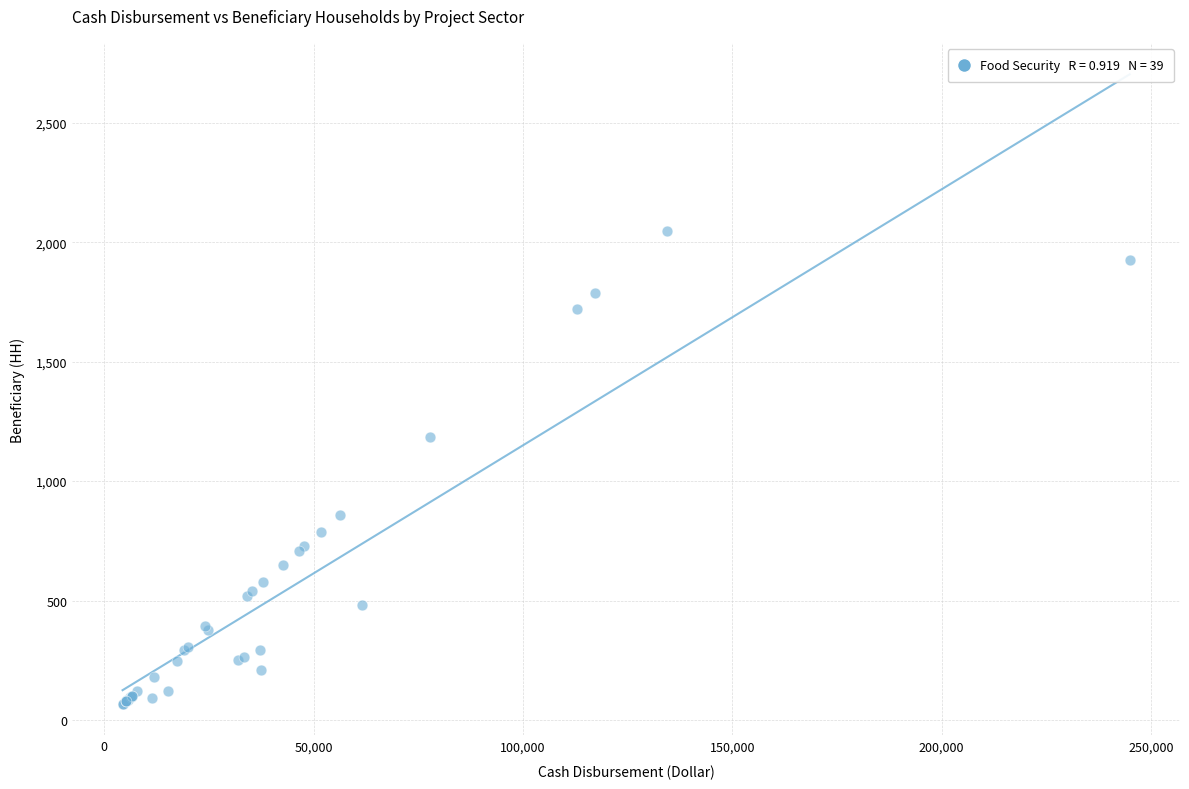

What Y value in the scatter plot is closest to 1057?

1185